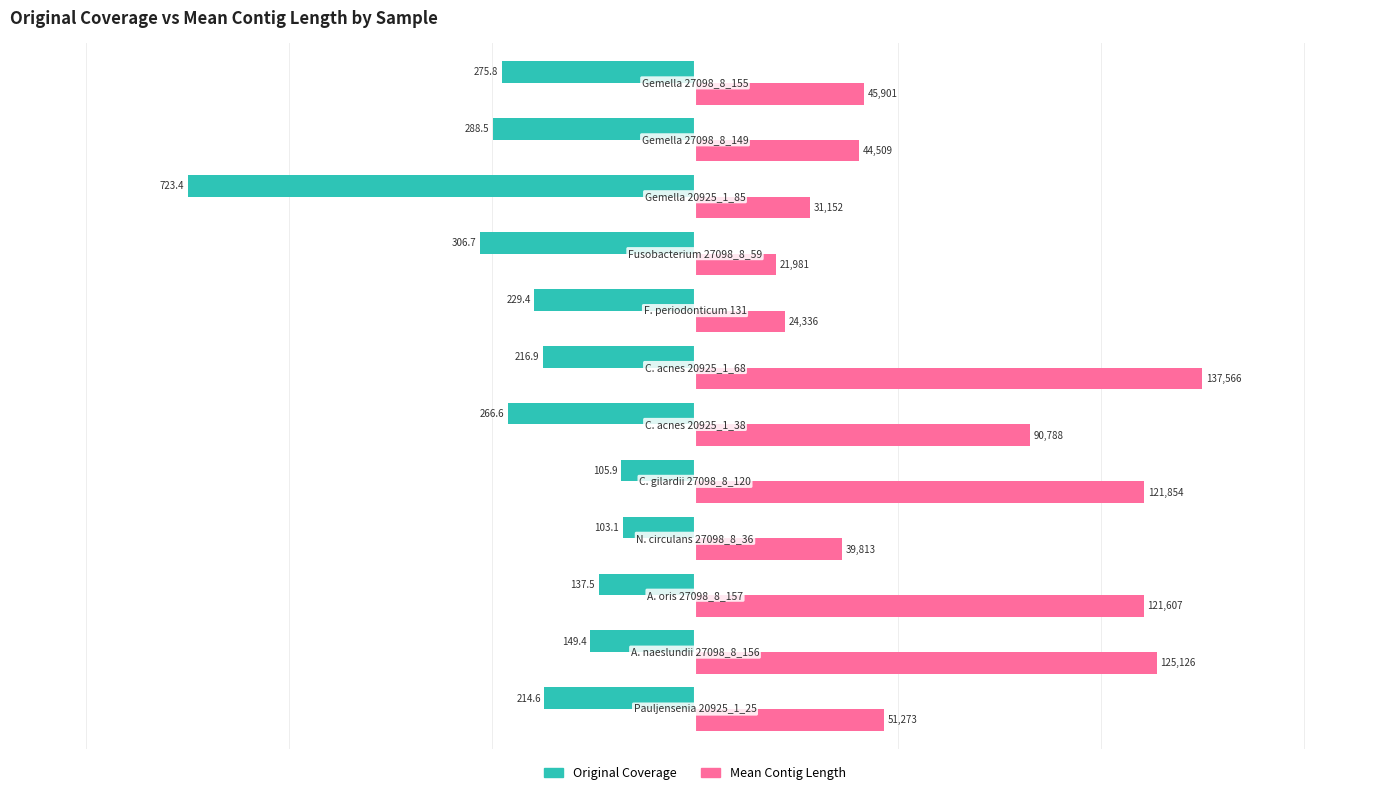

Count the number of categories in the chart.

12